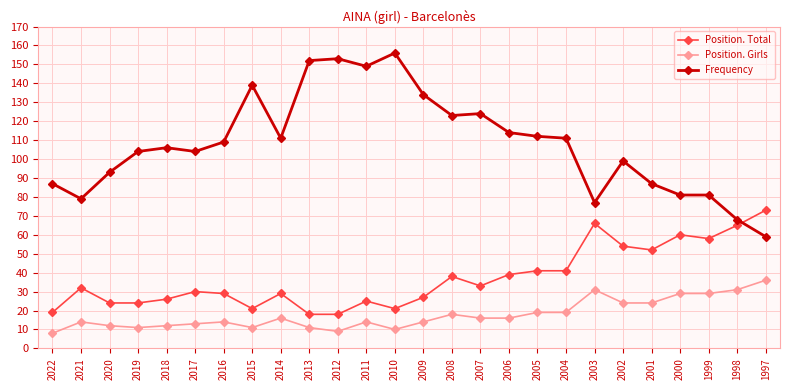

At 2005, list the series in order from largest to smallest.

Frequency, Position. Total, Position. Girls